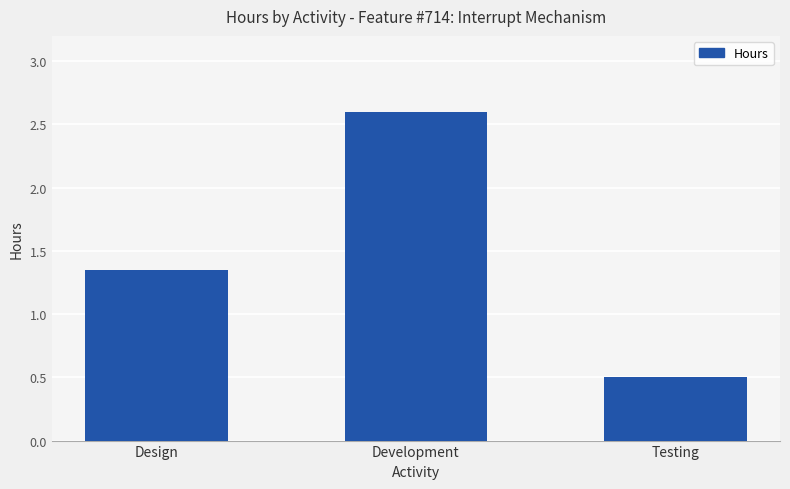

Between Testing and Development, which is larger?

Development